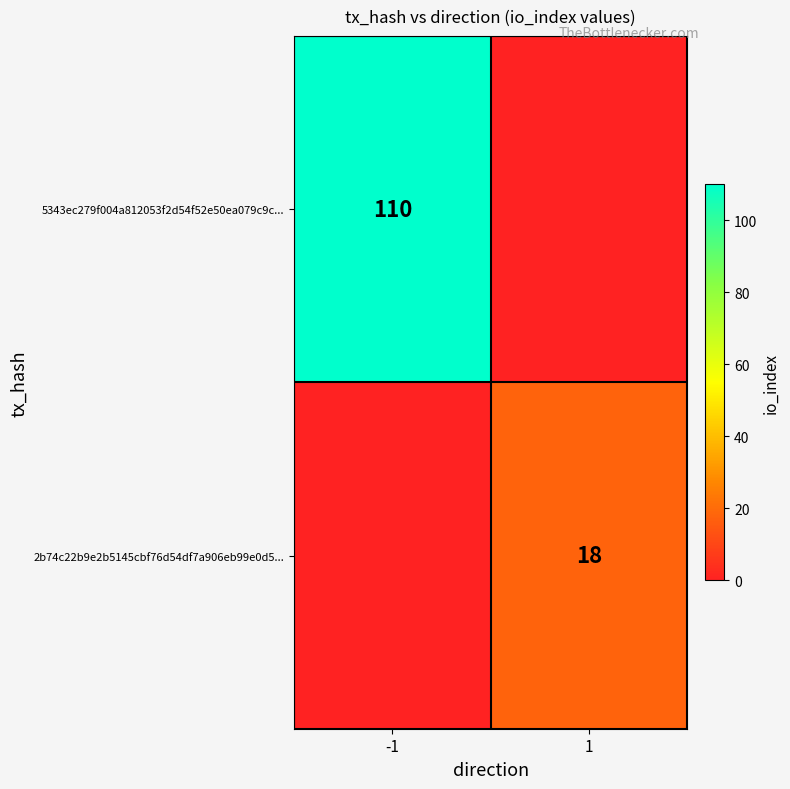

Is the value of 5343ec279f004a812053f2d54f52e50ea079c9c... at -1 greater than the value of 2b74c22b9e2b5145cbf76d54df7a906eb99e0d5... at 1?

Yes